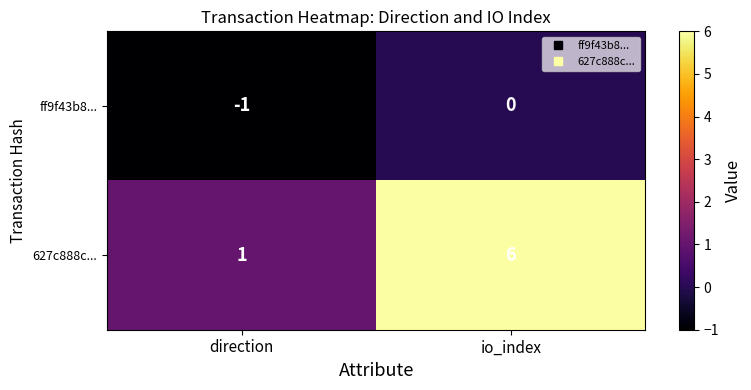

Which series has the largest range (max minus min)?

627c888c...